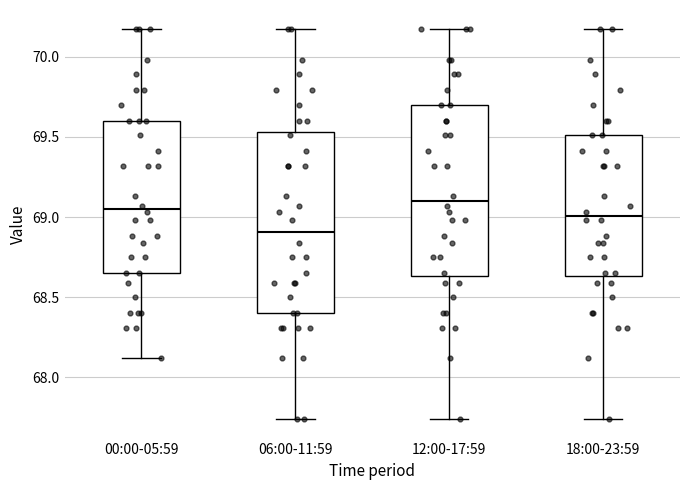

Where does the median line of the box for 12:00-17:59 sit on the y-axis? The values are not printed on the chart, so give them approximately, as read against the axis.

69.10